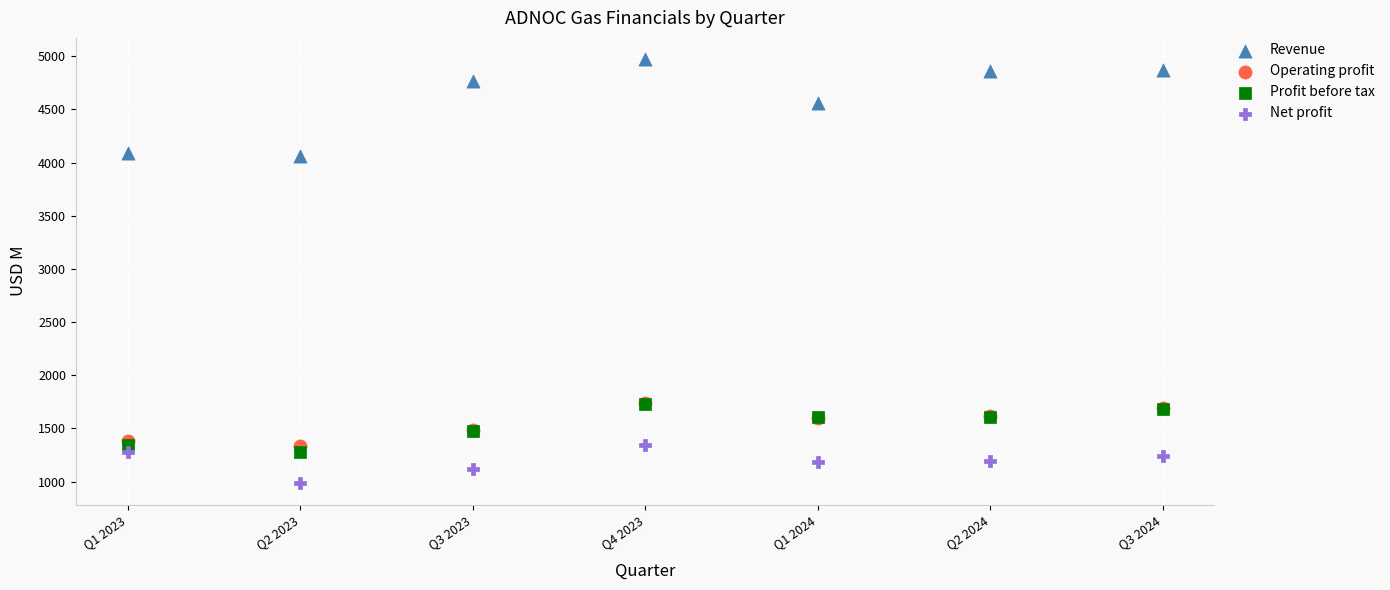

Which series has the widest spread of Y values?

Revenue